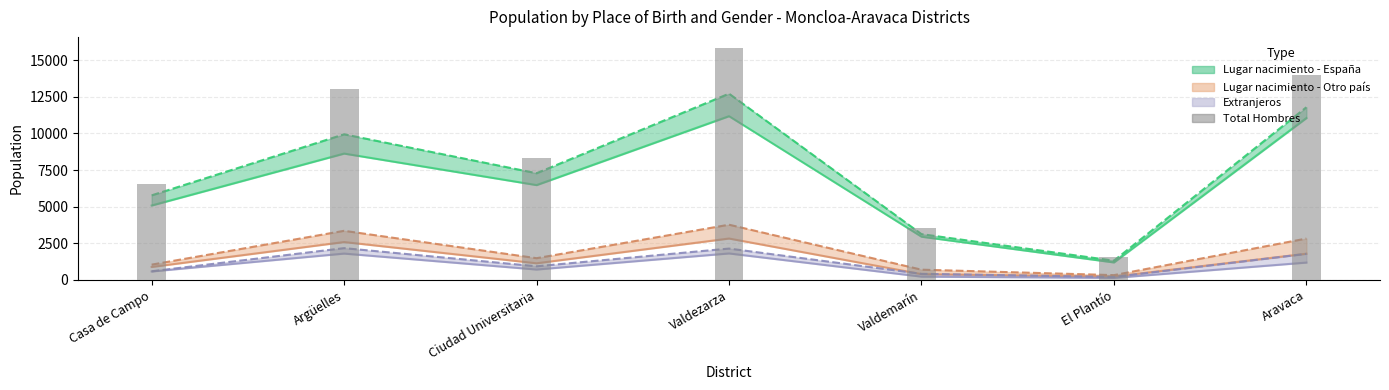

Is the value of Lugar de nacimiento - España (Mujeres) at Valdezarza greater than the value of Lugar de nacimiento - Otro país (Hombres) at El Plantío?

Yes